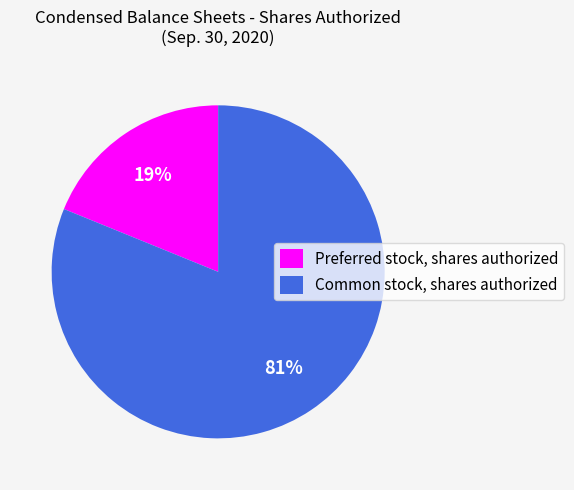

Rank the categories by value from highest to lowest.

Common stock, shares authorized, Preferred stock, shares authorized